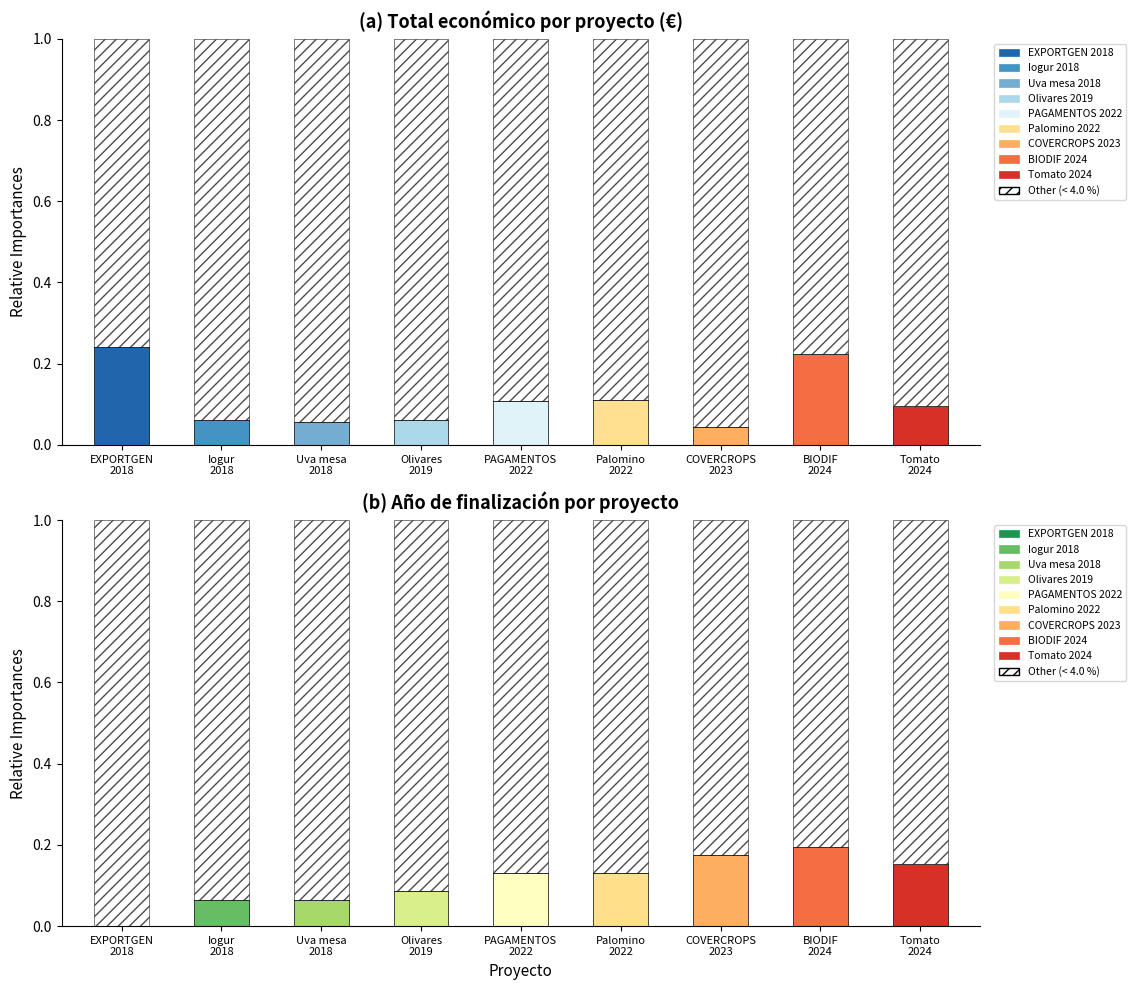

Is it true that the value at PAGAMENTOS 2022 is -0.1?

False